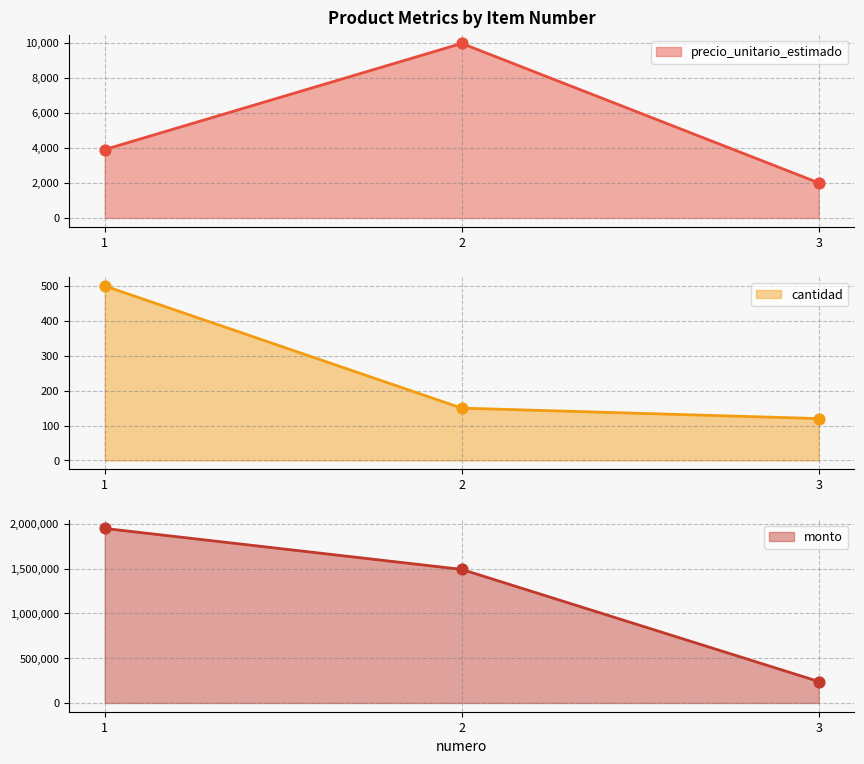

Which series reaches the maximum Y coordinate?

monto